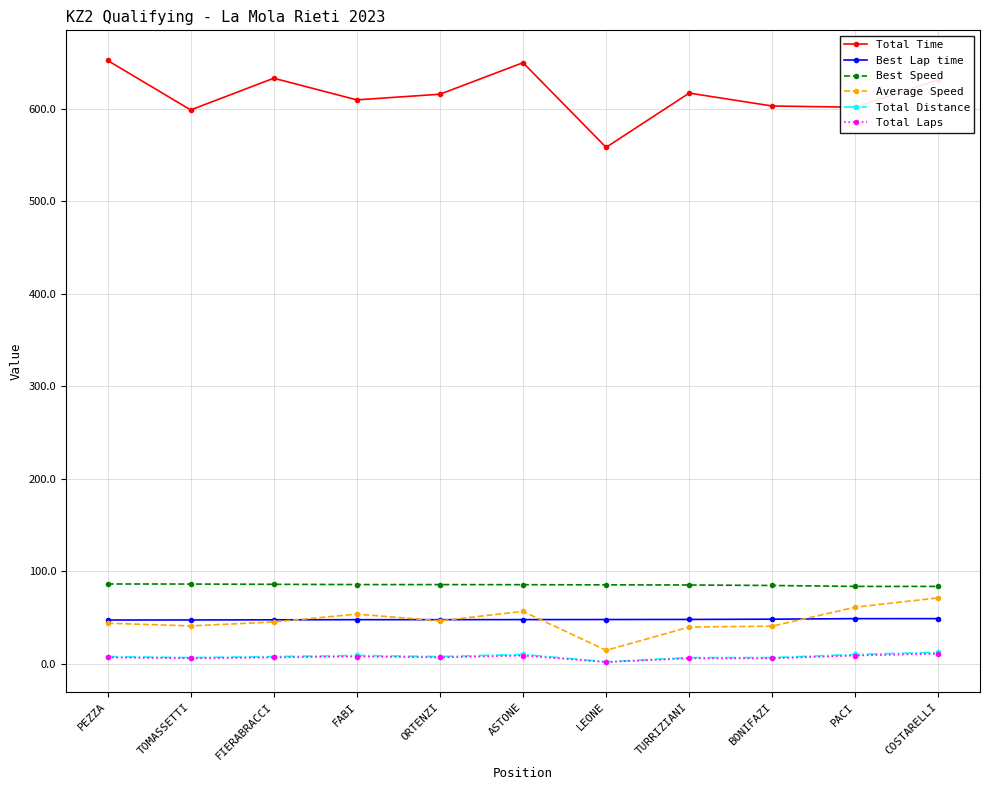

True or false: Best Lap time and Total Time cross at least once.

False